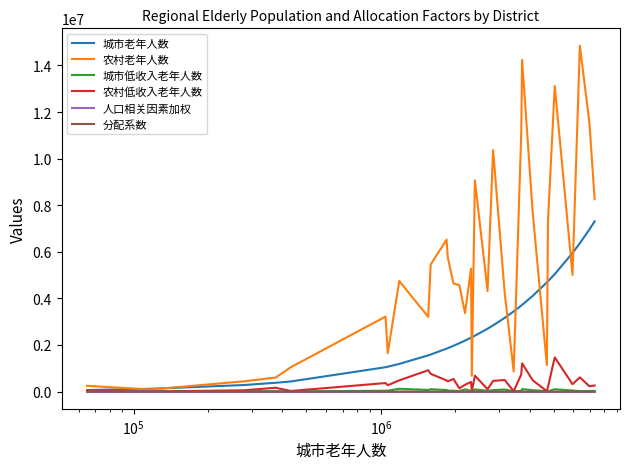

Which series has the largest range (max minus min)?

农村老年人数